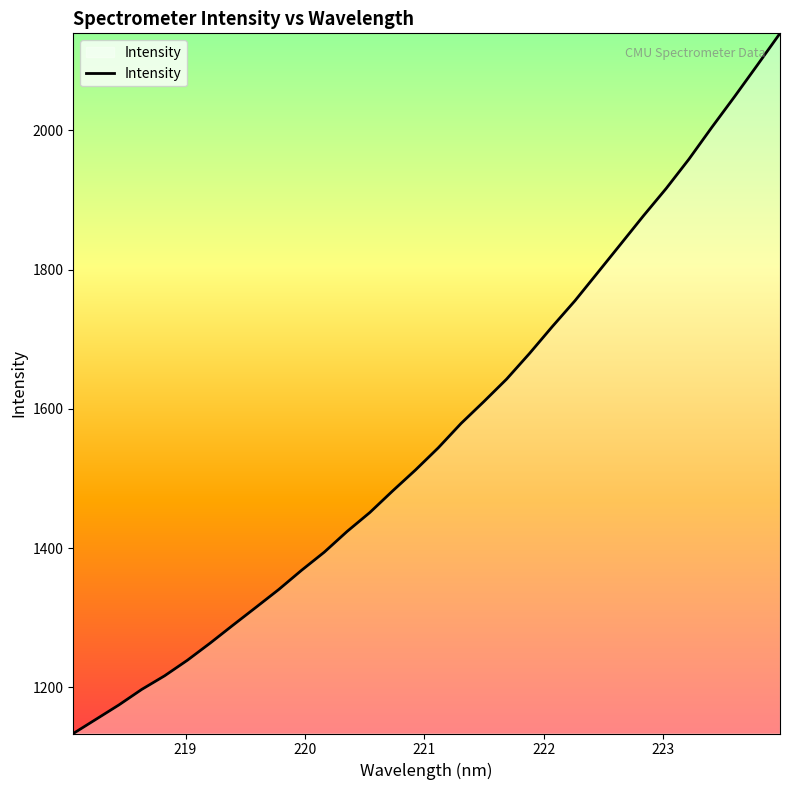

What is the minimum value shown in the chart?

1133.8